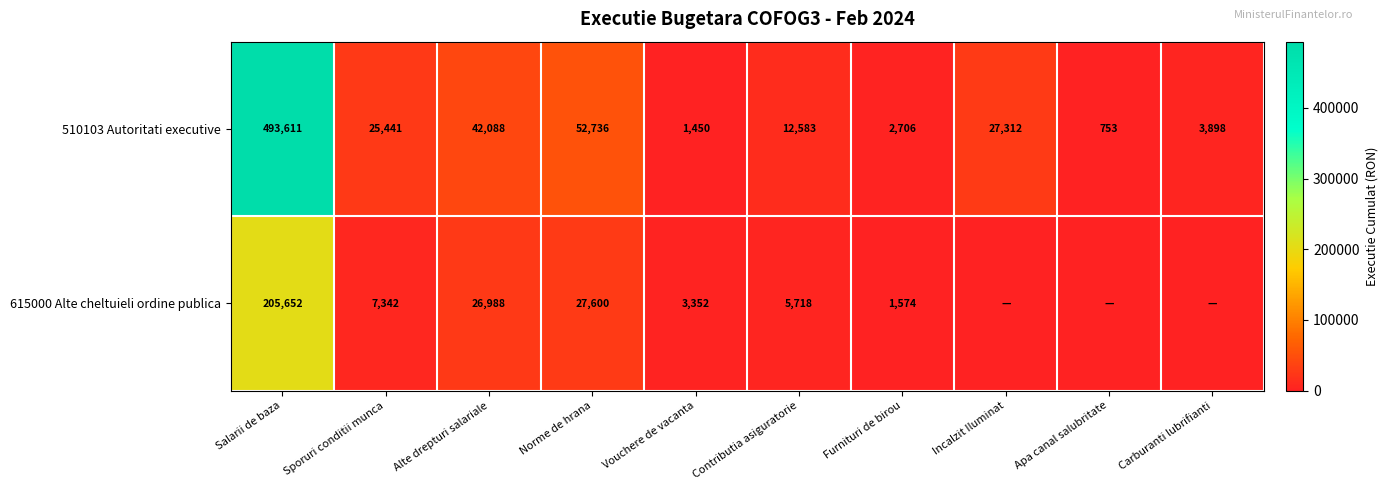

At Contributia asiguratorie, list the series in order from largest to smallest.

510103 Autoritati executive, 615000 Alte cheltuieli ordine publica